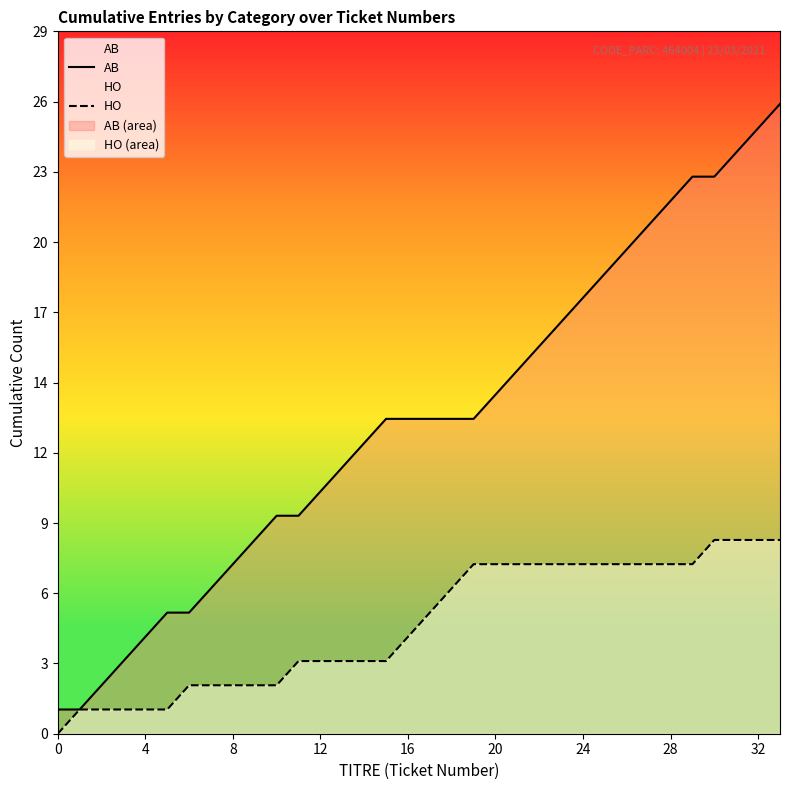

What is the sum of the AB values at 26 and 14?

32